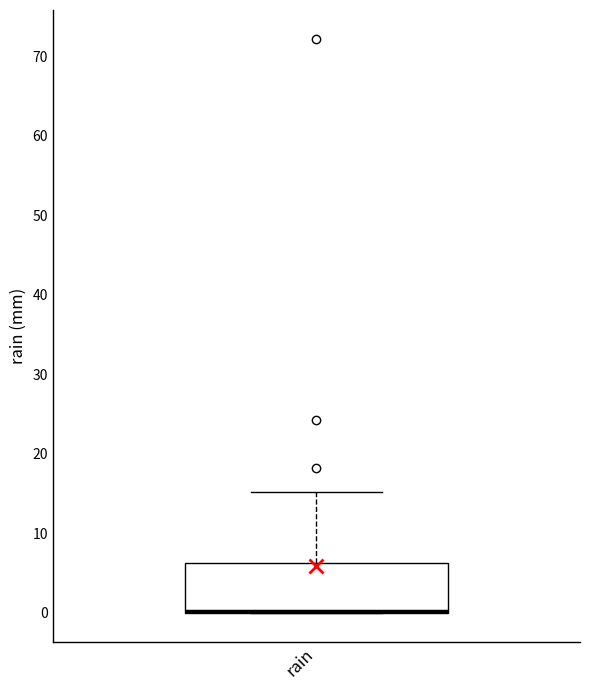

Read this box plot against the y-axis: the position of the median line, the range covered by the box, and the ends of both whiskers. The values are not printed on the chart, so give them approximately, as read against the axis.

median 0 (drawn on the box's lower edge), box 0 to 6, whiskers 0 to 15